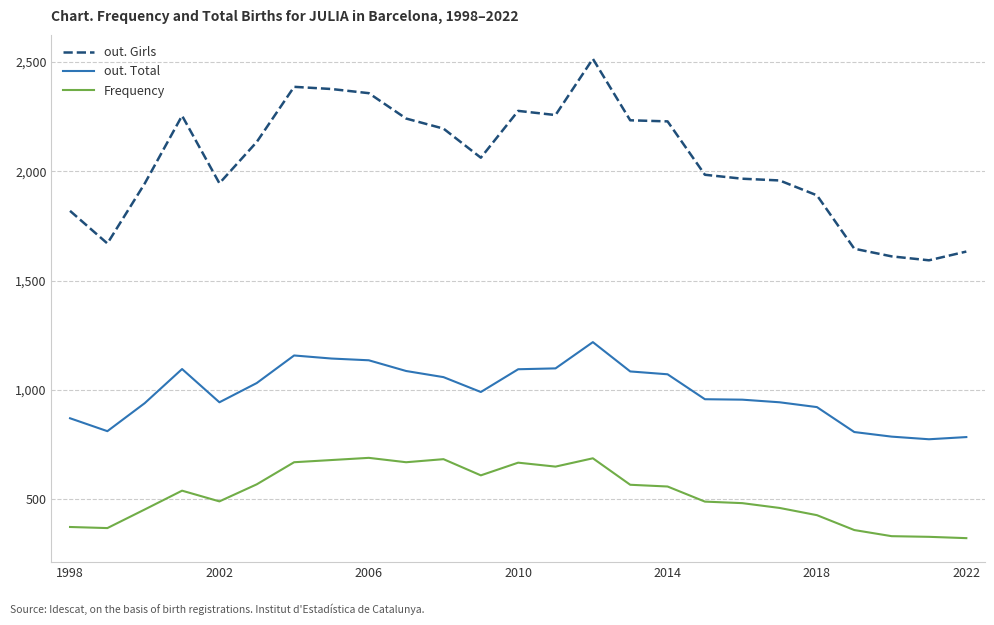

What is the minimum value shown in the chart?

323